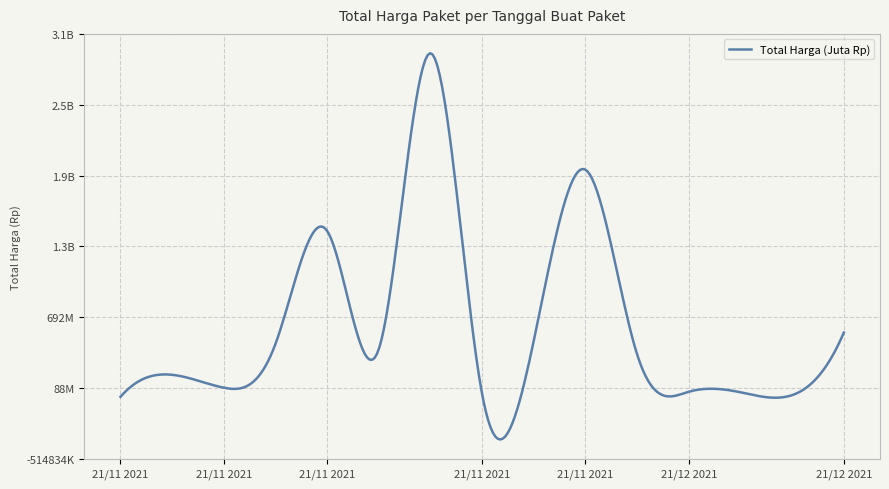

How many interior local peaks (higher than both neighbors) does the data have?

4